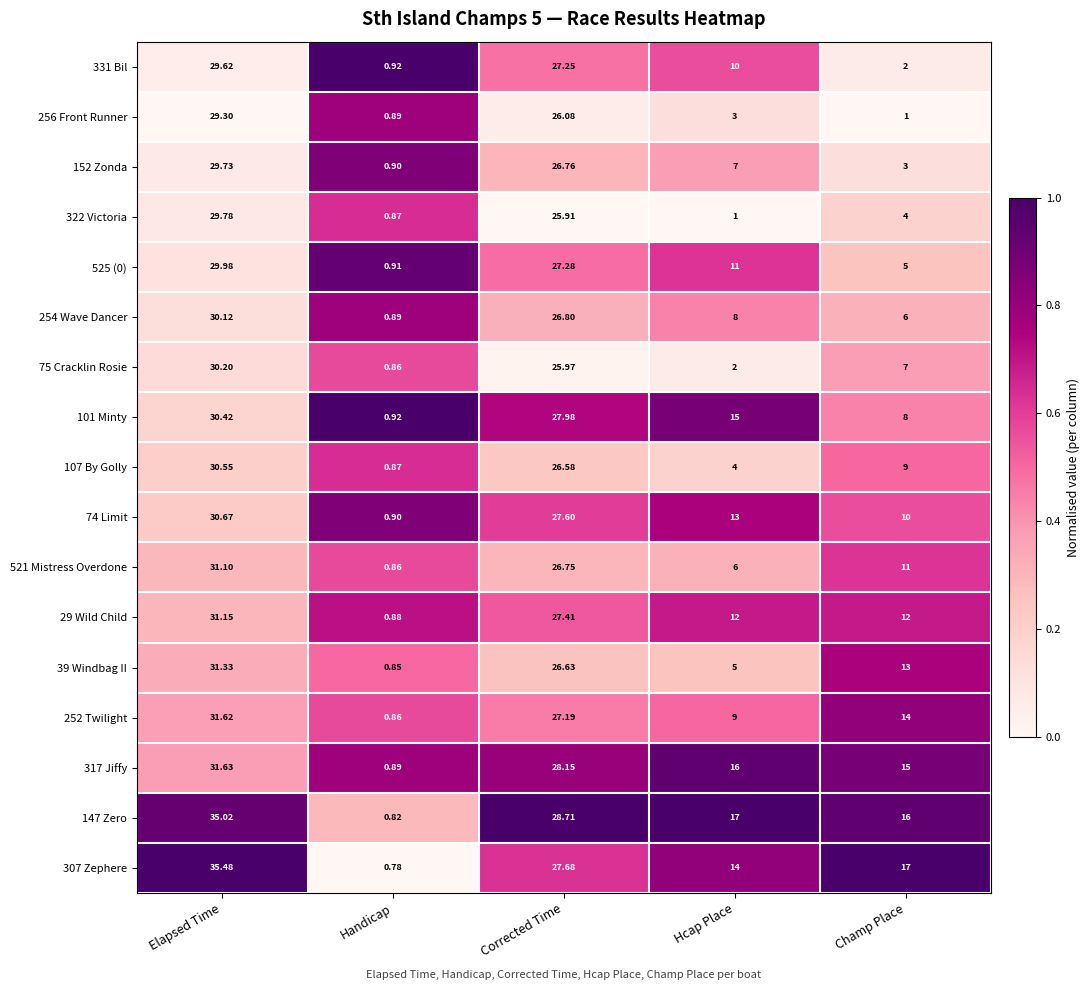

Rank the categories by 317 Jiffy value from highest to lowest.

Elapsed Time, Corrected Time, Hcap Place, Champ Place, Handicap